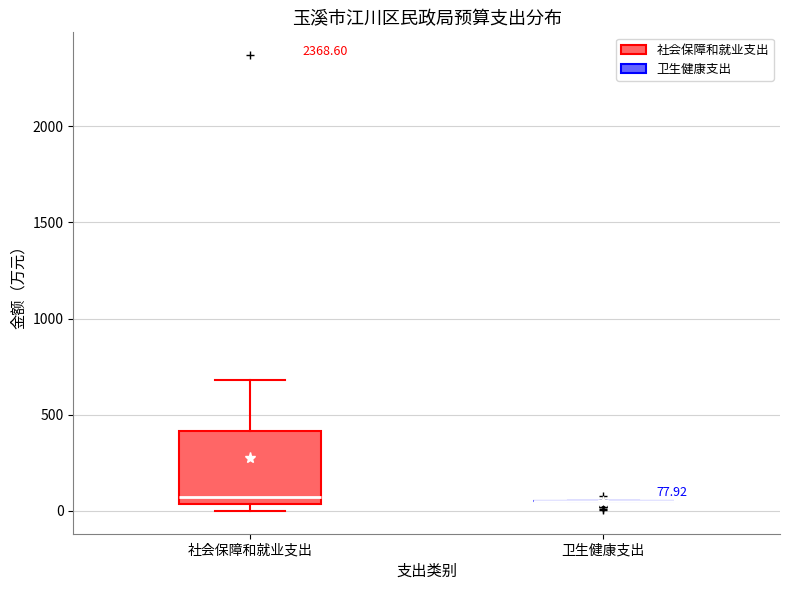

Which box is the tallest, from its lower edge to its upper edge?

社会保障和就业支出